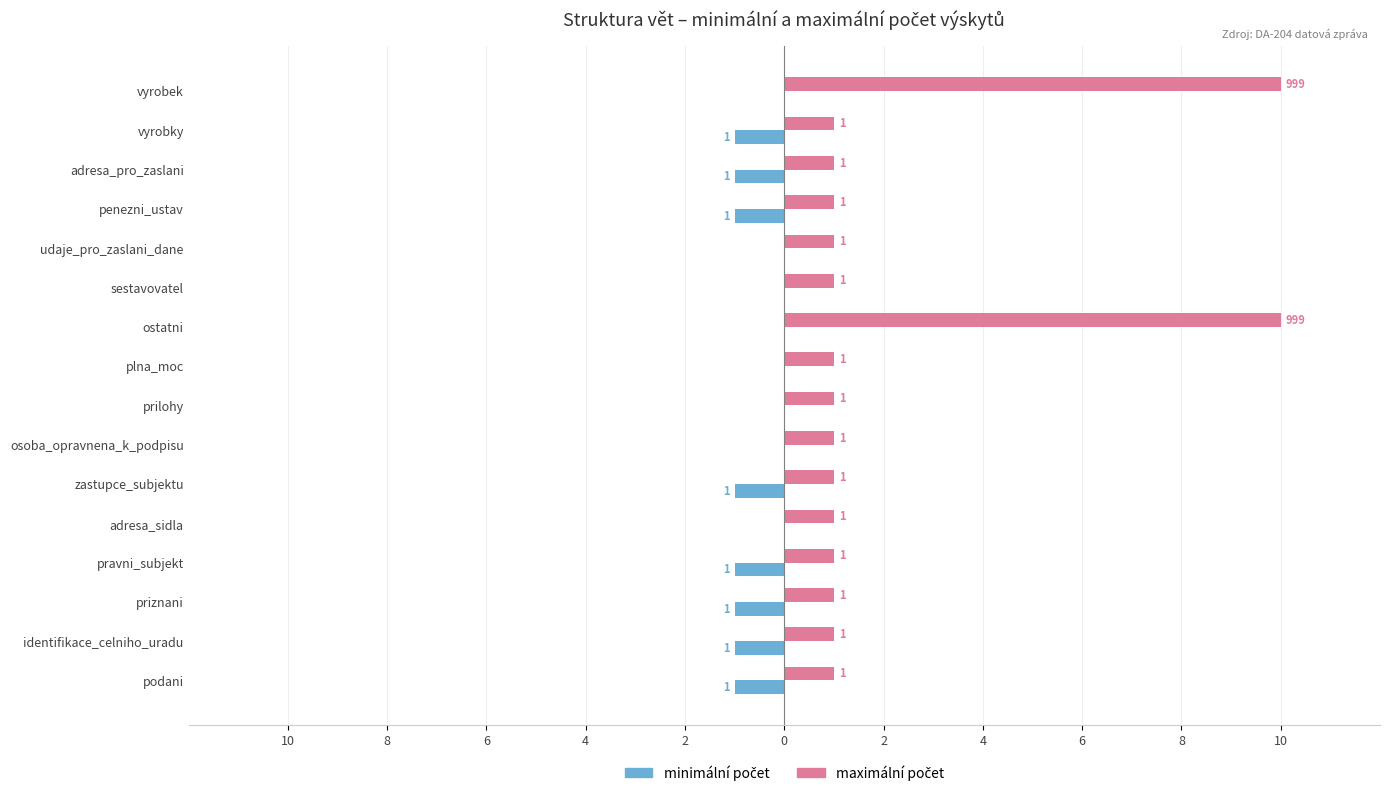

What is the value of the minimální počet bar at the 13th from the left?

-1